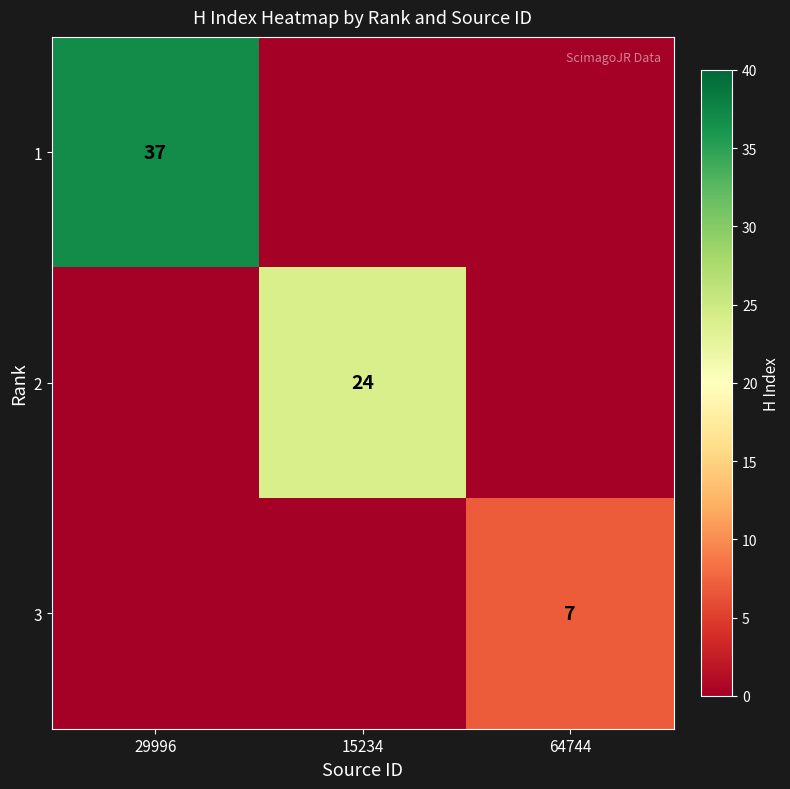

What is the maximum value shown in the chart?

37